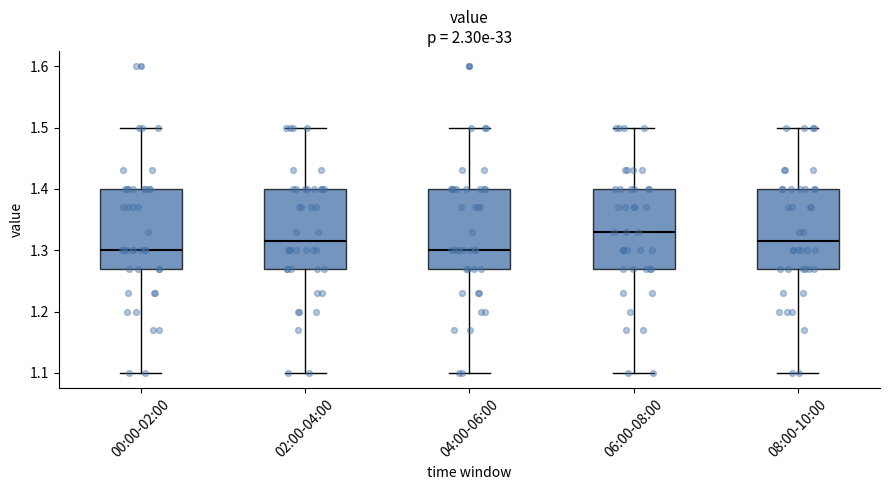

Reading left to right, transcribe this box plot: for each box, give where its median line is, the range the box spans, and where its two whiskers end, as read against the y-axis. The values are not printed on the chart, so give them approximately, as read against the axis.

00:00-02:00: median 1.30, box 1.27 to 1.40, whiskers 1.10 to 1.50
02:00-04:00: median 1.32, box 1.27 to 1.40, whiskers 1.10 to 1.50
04:00-06:00: median 1.30, box 1.27 to 1.40, whiskers 1.10 to 1.50
06:00-08:00: median 1.33, box 1.27 to 1.40, whiskers 1.10 to 1.50
08:00-10:00: median 1.32, box 1.27 to 1.40, whiskers 1.10 to 1.50